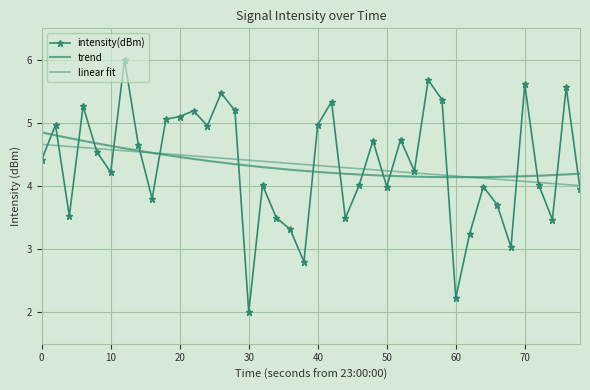

True or false: intensity(dBm) has more than 2 interior local peaks.

True